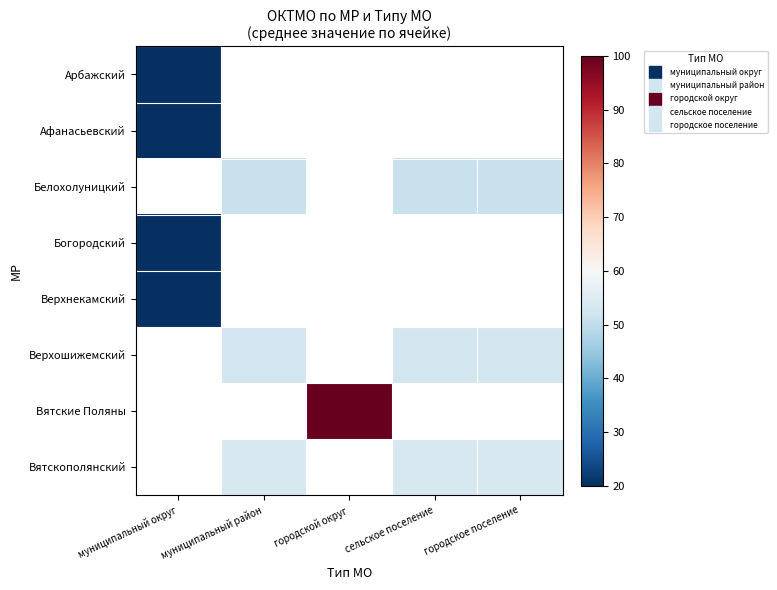

True or false: Белохолуницкий has a value of 51.2 at сельское поселение.

True